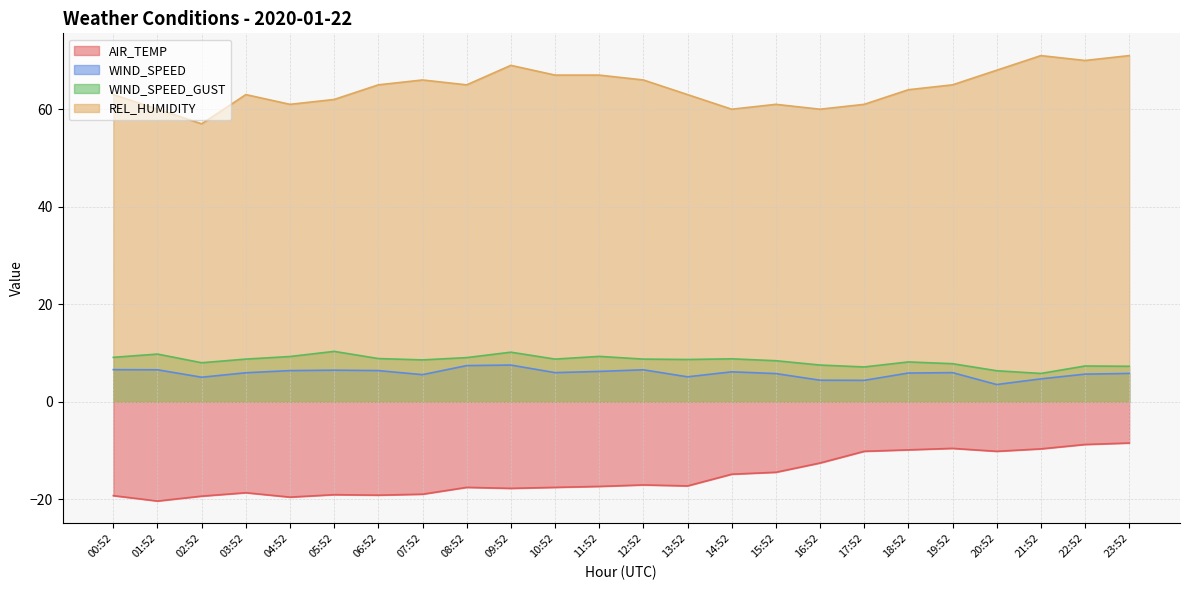

How many lines are shown in the chart?

4